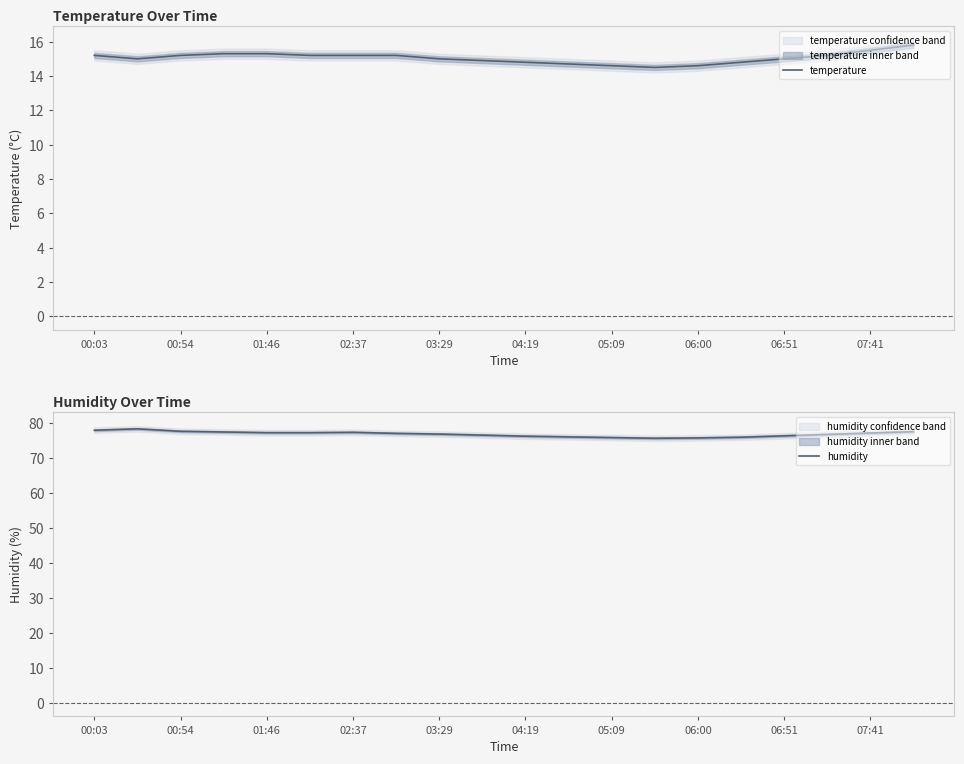

Where does the humidity series first go above 77?

00:03